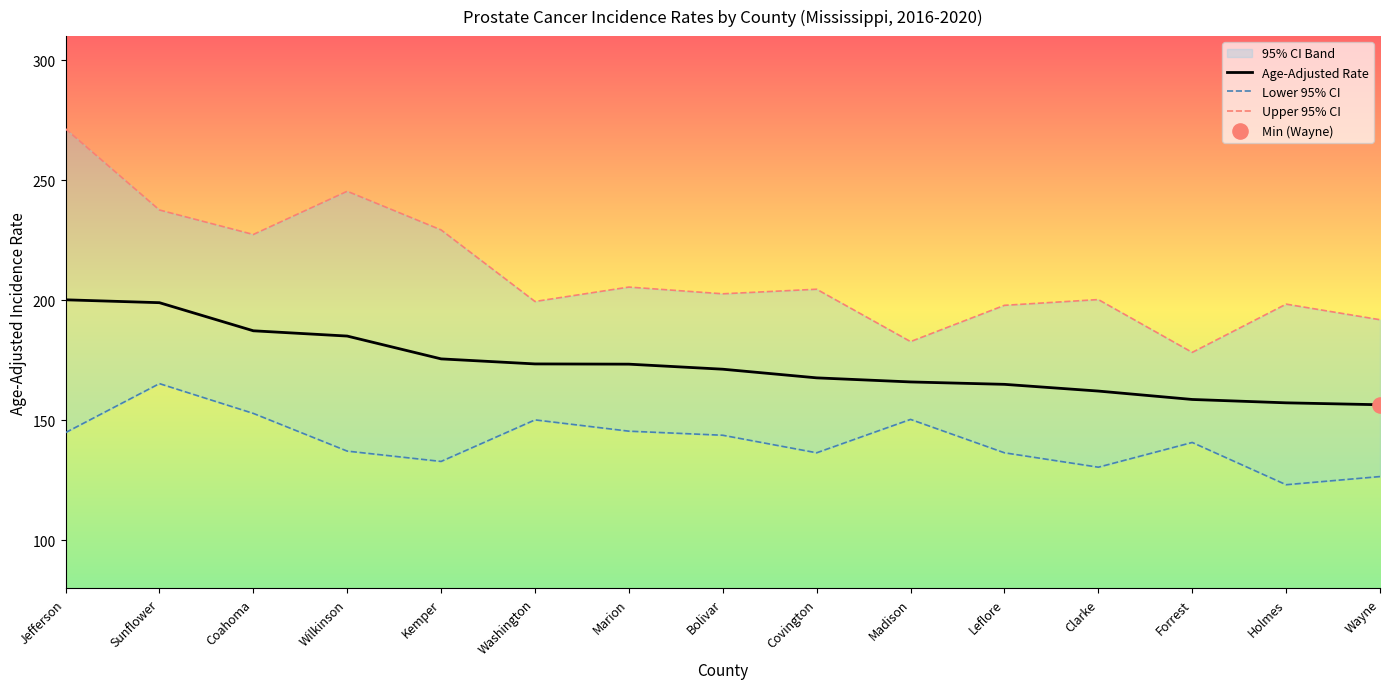

Which series has the largest total across all categories?

Upper 95% CI